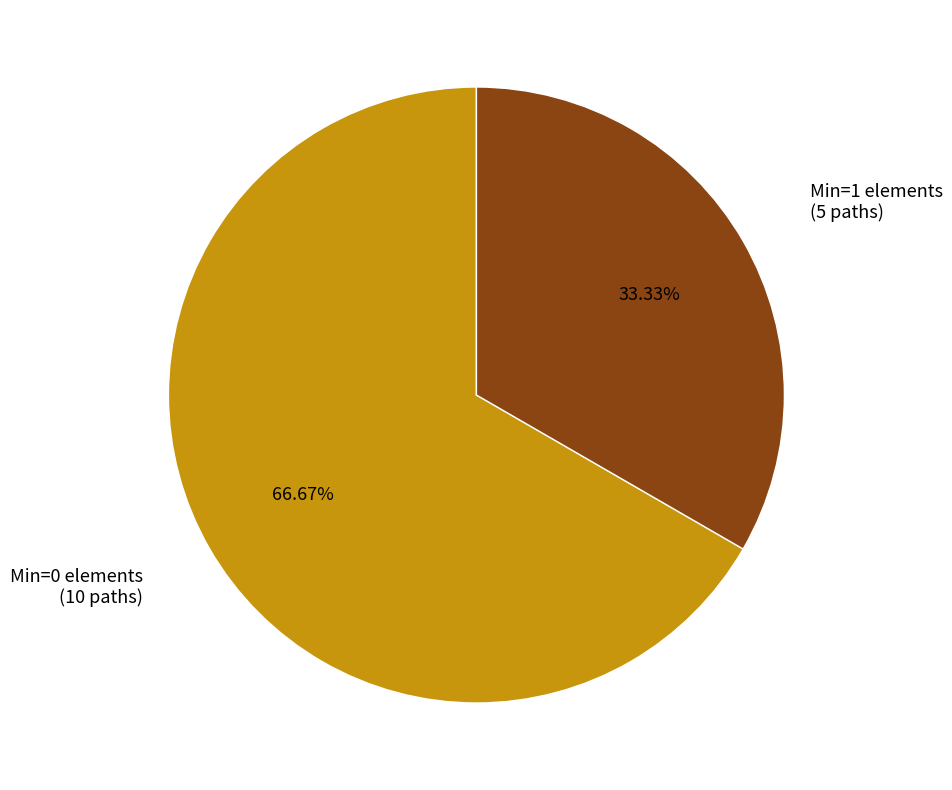

Does any single category account for the majority?

Yes